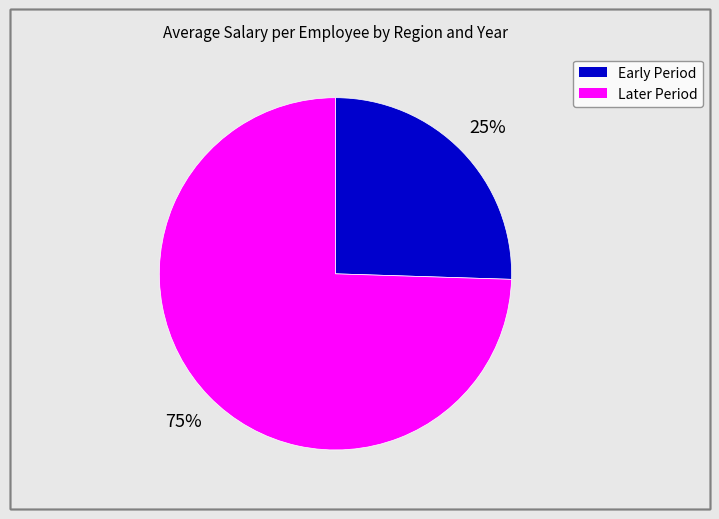

How many slices are in this pie chart?

2